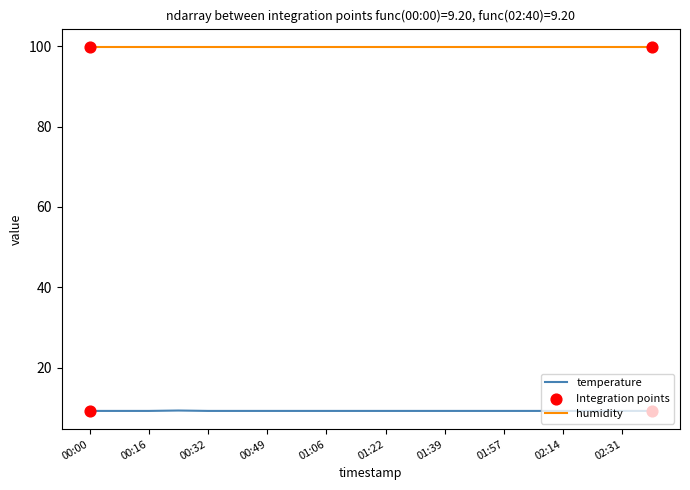

List the series in order of their peak value, lowest first.

temperature, humidity